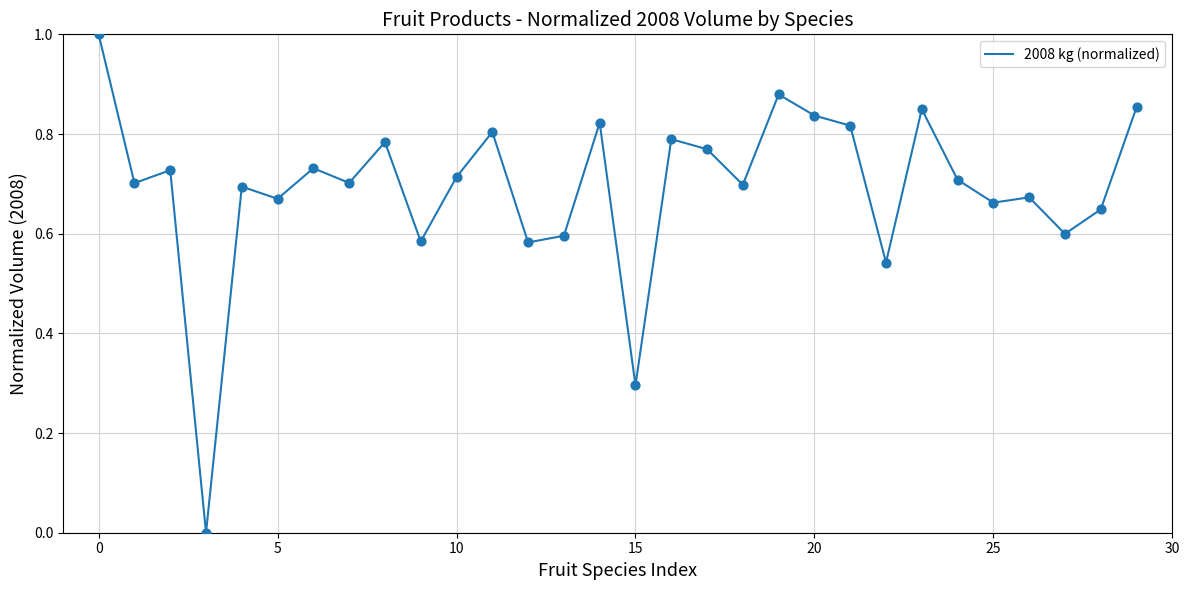

What is the greatest value displayed?

1.0